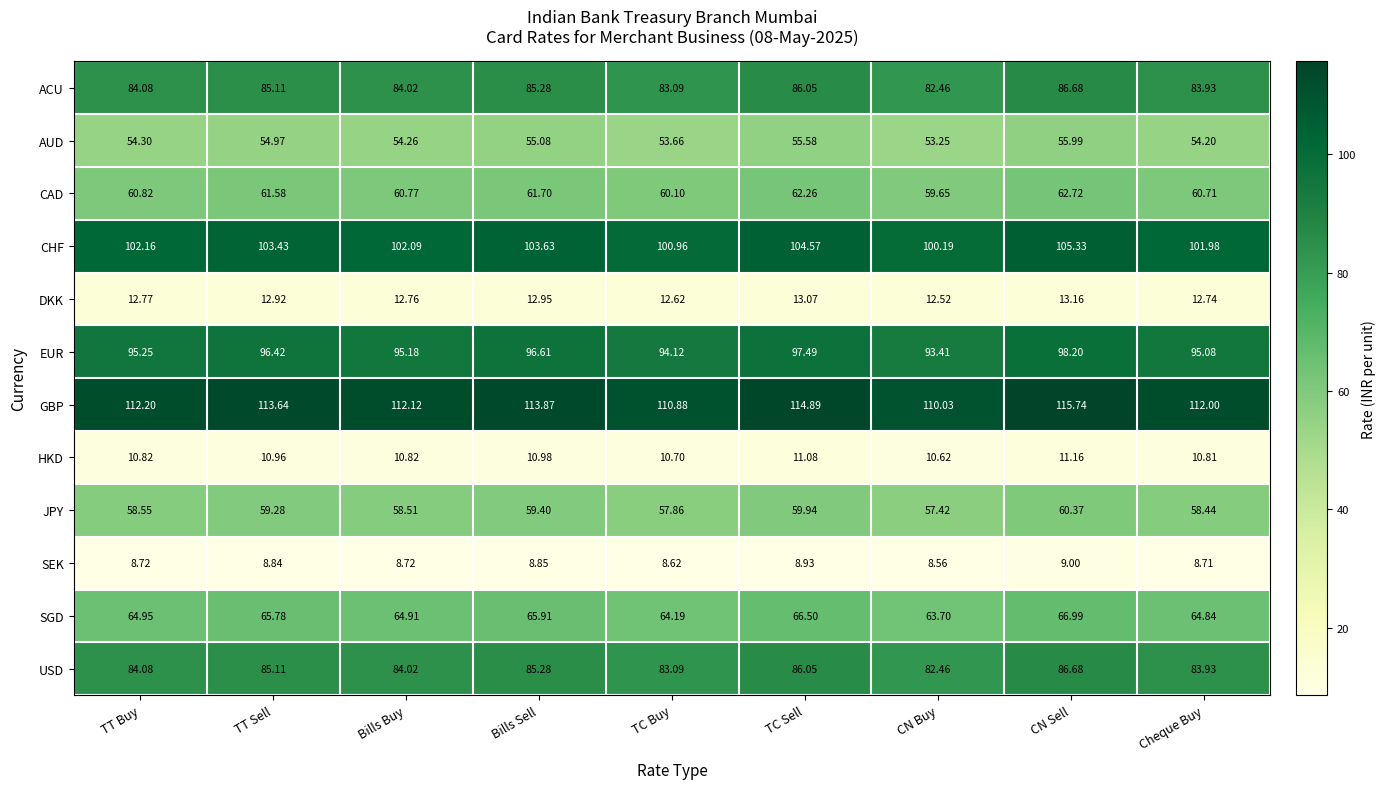

Which series has the largest total across all categories?

GBP